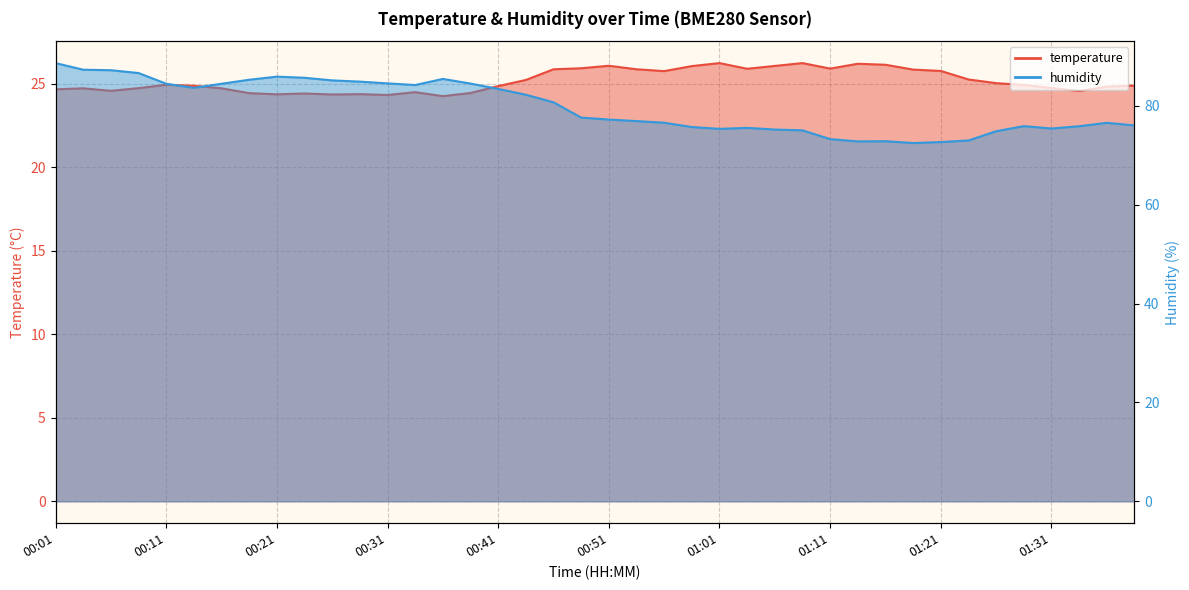

True or false: temperature and humidity cross at least once.

False